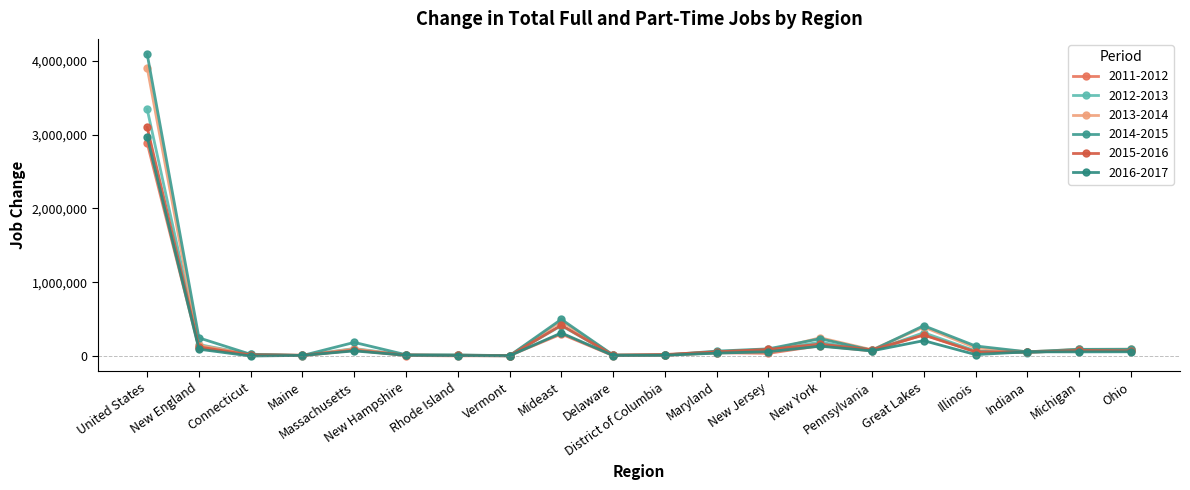

What is the maximum value for 2015-2016?

3100100